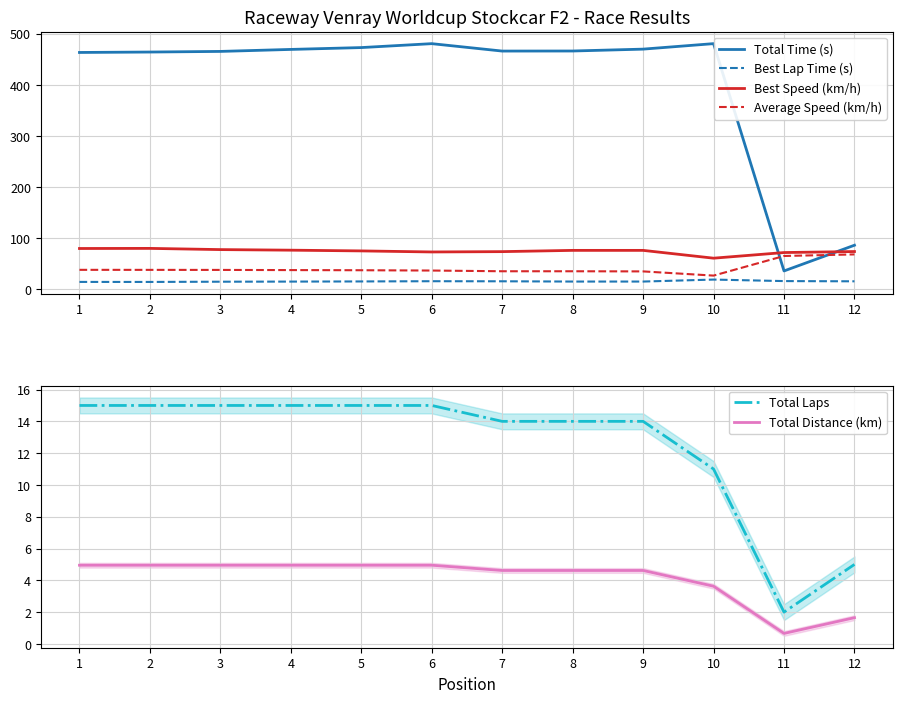

What is the sum of all Best Lap Time (s) values?

191.2